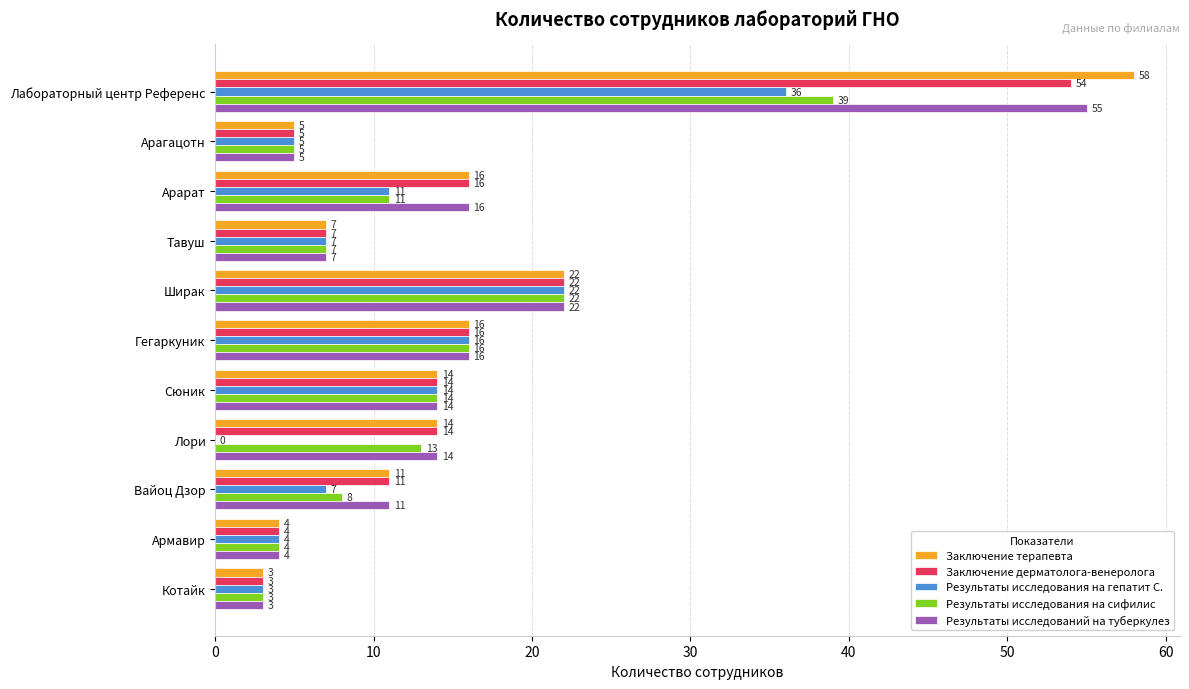

Count the number of categories in the chart.

11